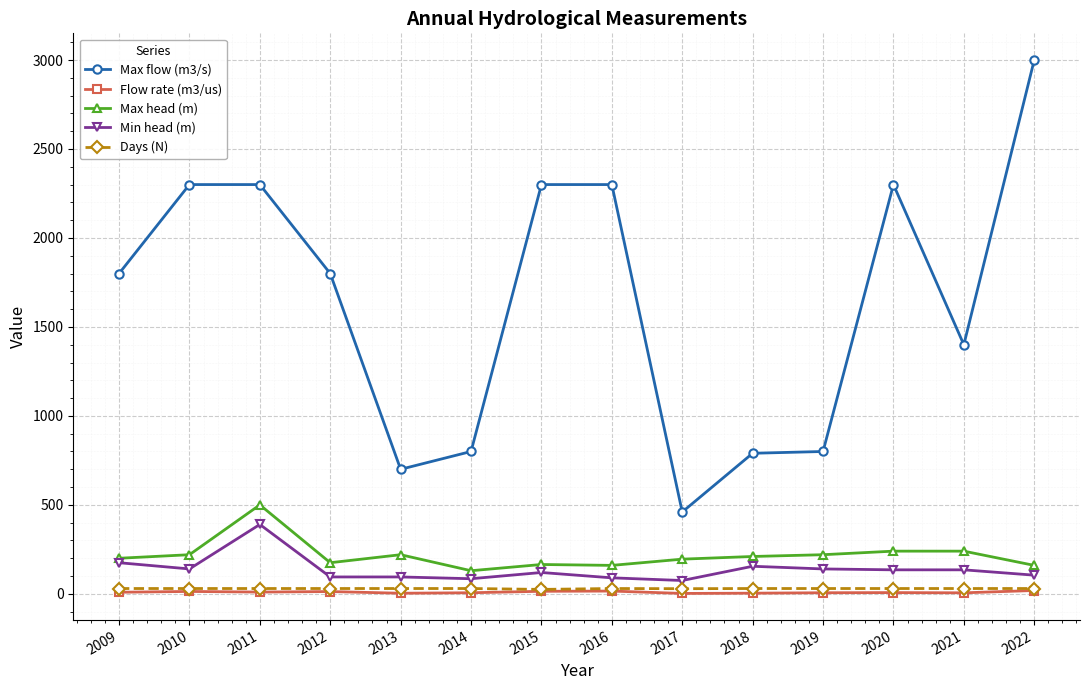

Between 2009 and 2020, which series saw the biggest shift?

Max flow (m3/s)